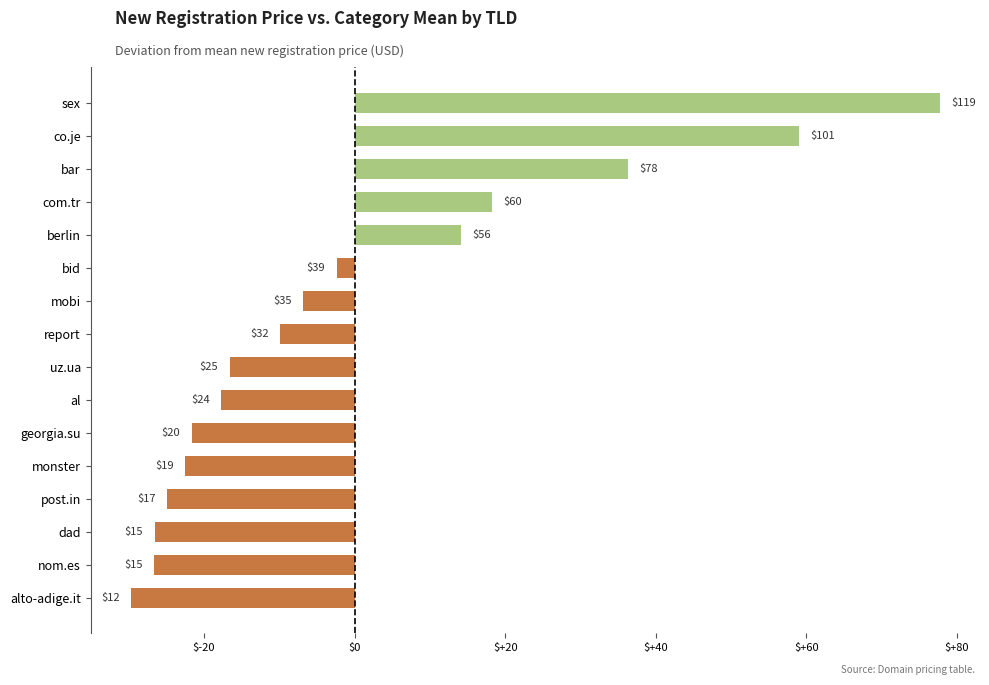

Are the bars horizontal?

Yes